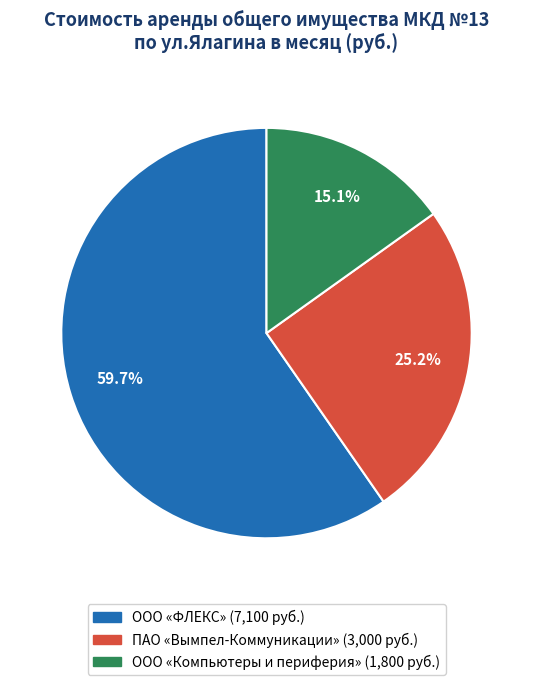

Which slice represents more than half of the pie?

ООО «ФЛЕКС»